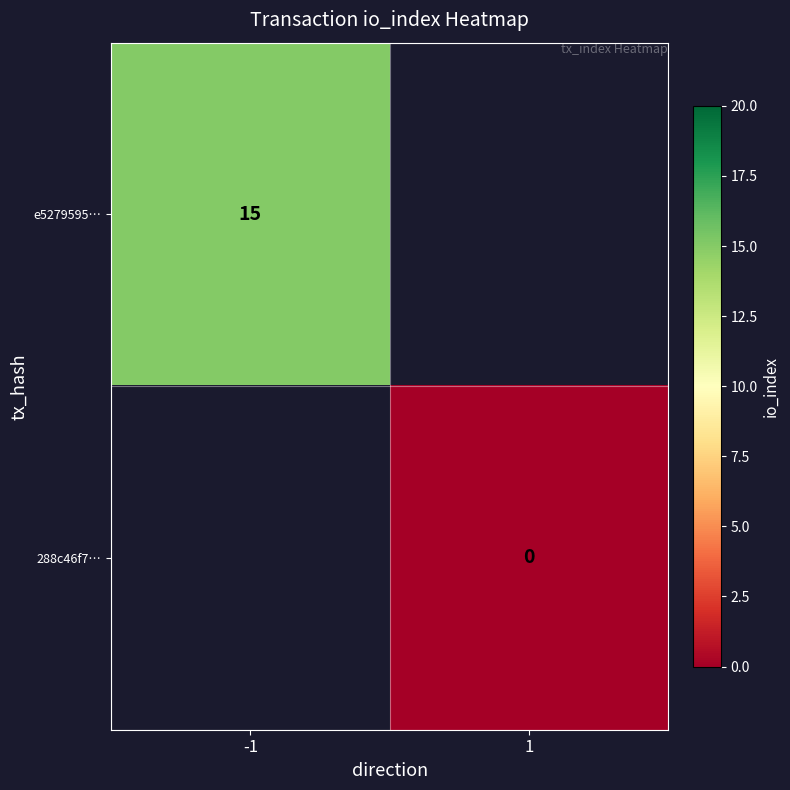

True or false: e5279595… has a value of 4 at -1.

False